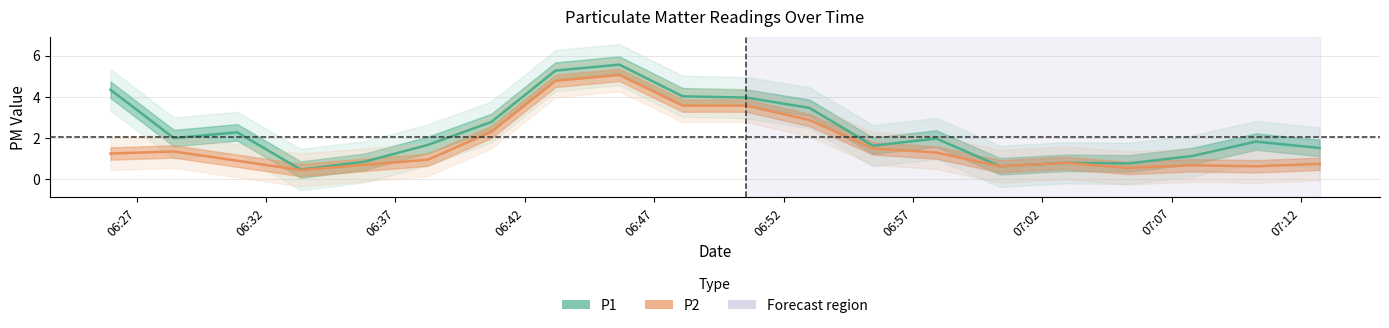

True or false: P1 and P2 intersect in this chart.

False